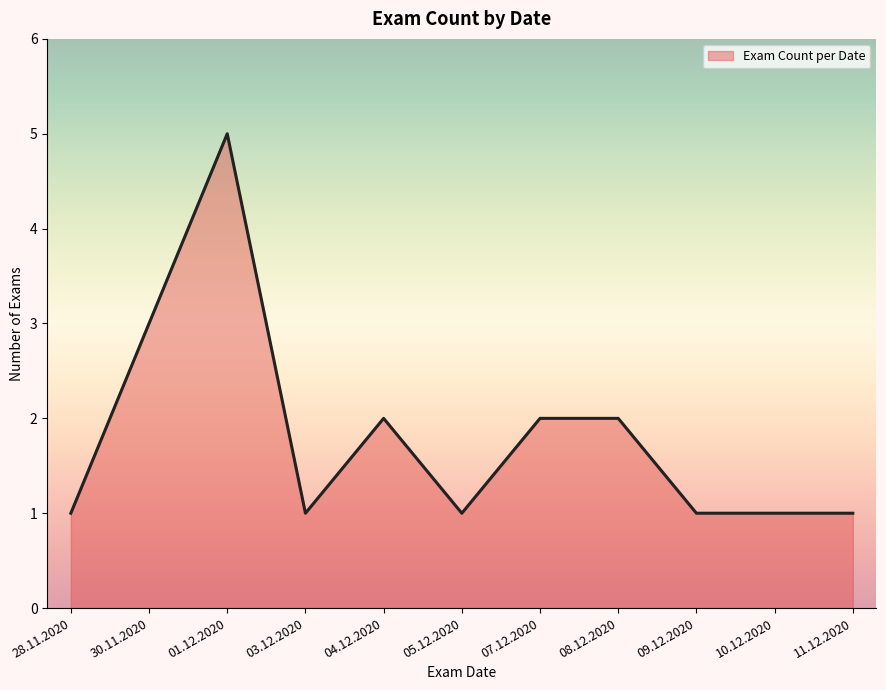

What is the sum of the values at 04.12.2020 and 30.11.2020?

5